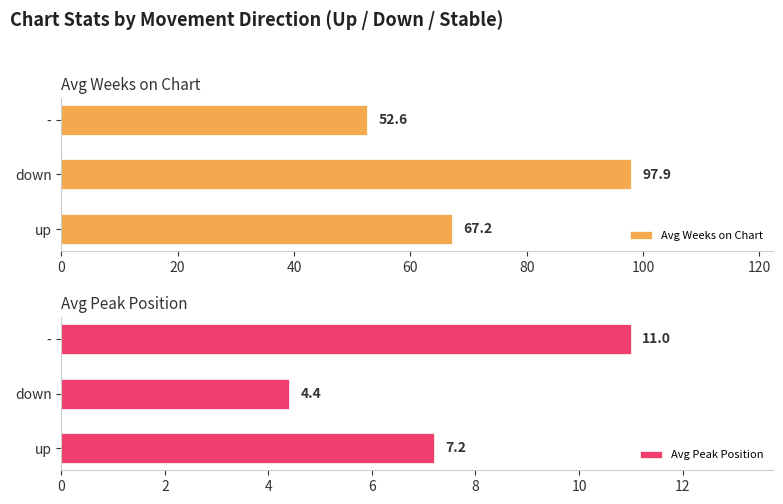

What is the sum of the Avg Peak Position values at down and -?

15.4